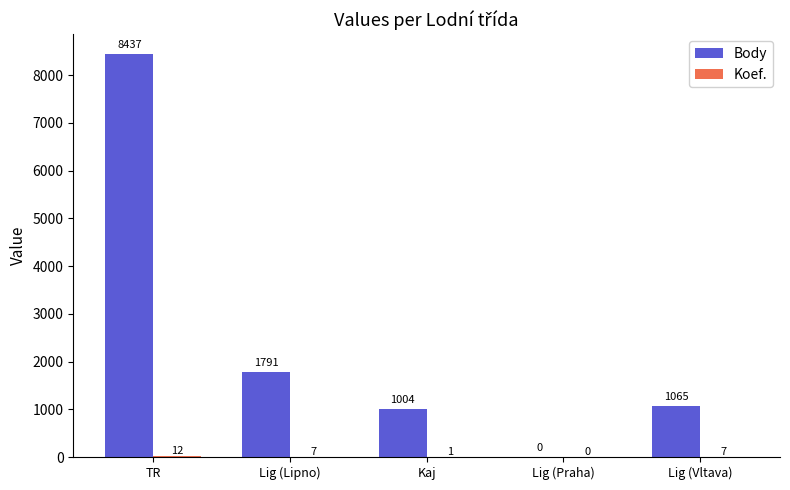

At which label is Body closest to 4218?

Lig (Lipno)